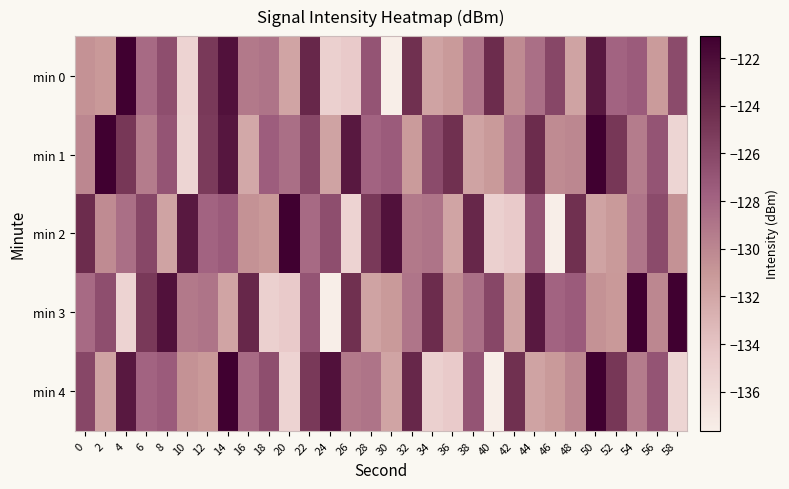

What is the total value across all series at 34?

-646.2